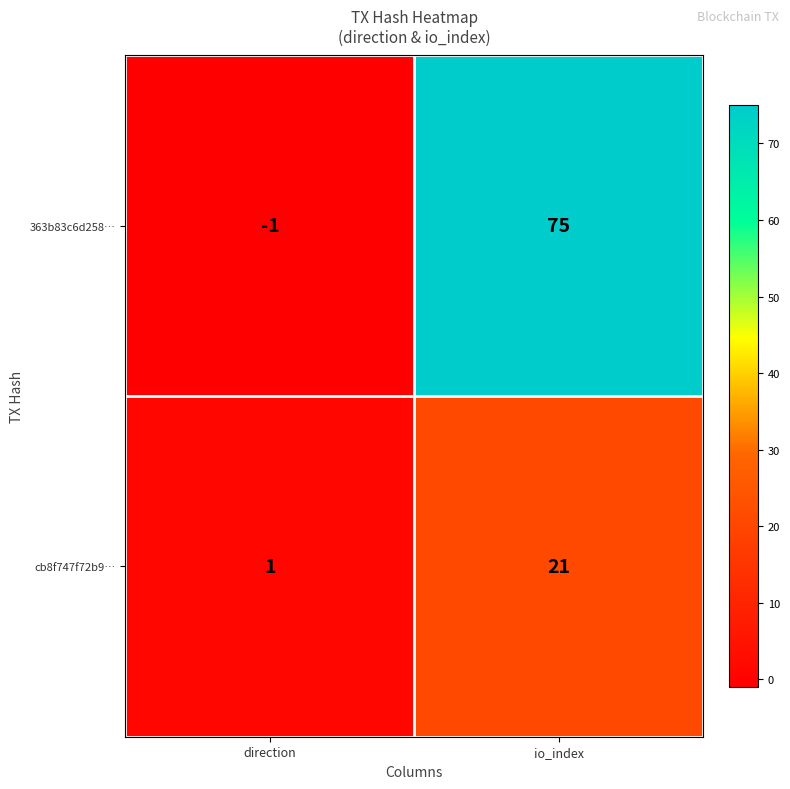

Which label corresponds to the smallest value in the chart?

direction